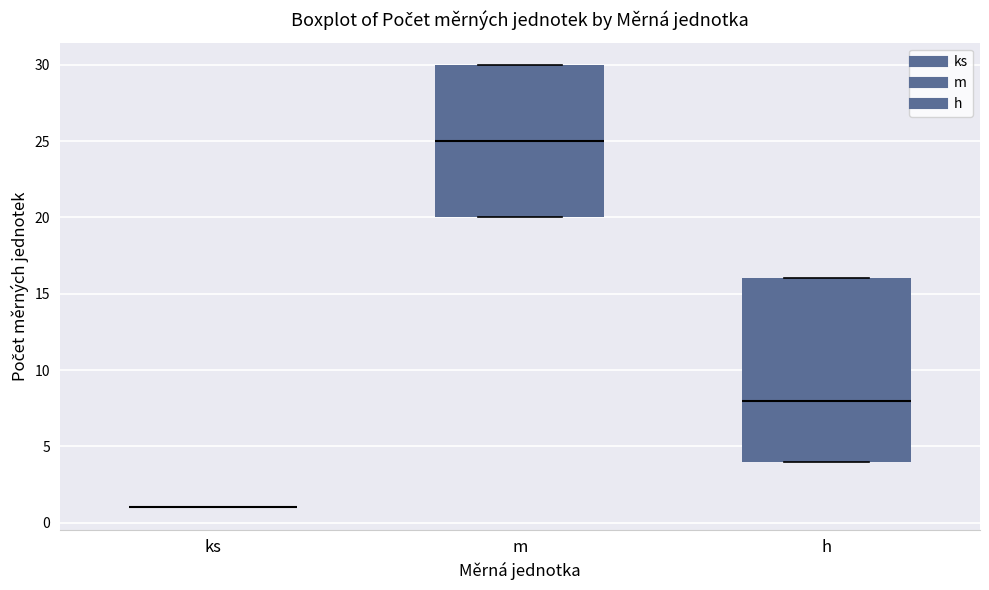

Reading left to right, transcribe this box plot: for each box, give where its median line is, the range the box spans, and where its two whiskers end, as read against the y-axis. The values are not printed on the chart, so give them approximately, as read against the axis.

ks: box collapsed to a line at 1, whiskers 1 to 1
m: median 25, box 20 to 30, whiskers 20 to 30
h: median 8, box 4 to 16, whiskers 4 to 16